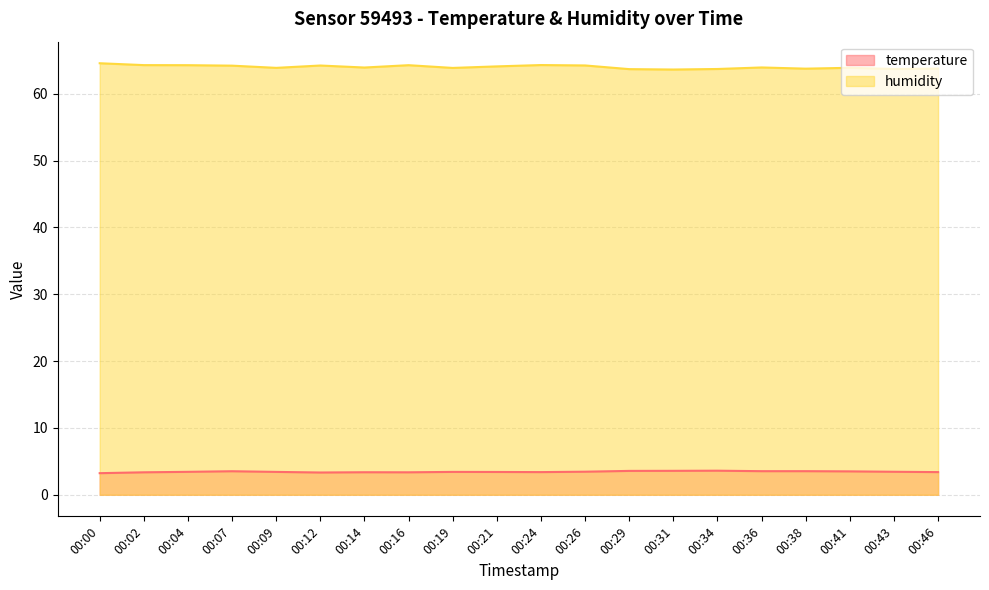

True or false: humidity has a value of 38.5 at 00:34.

False